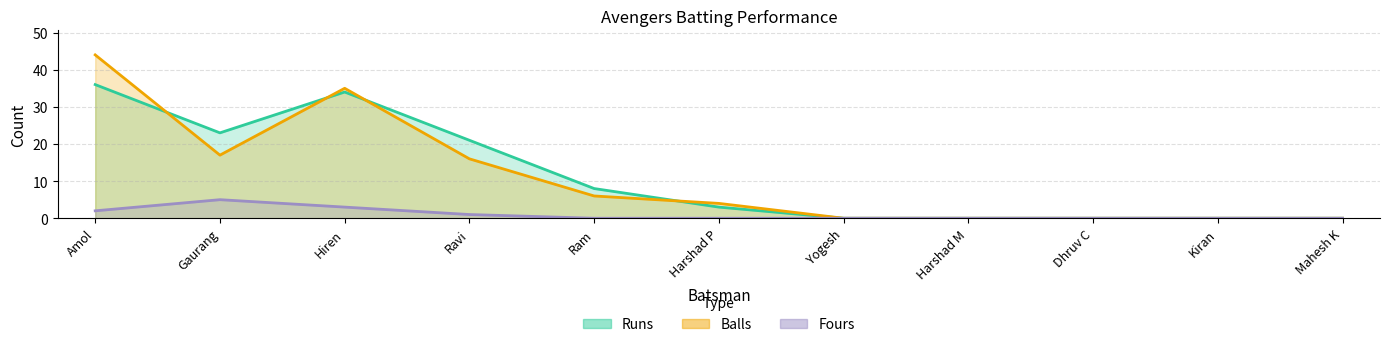

At which category is the sum across all series the highest?

Amol